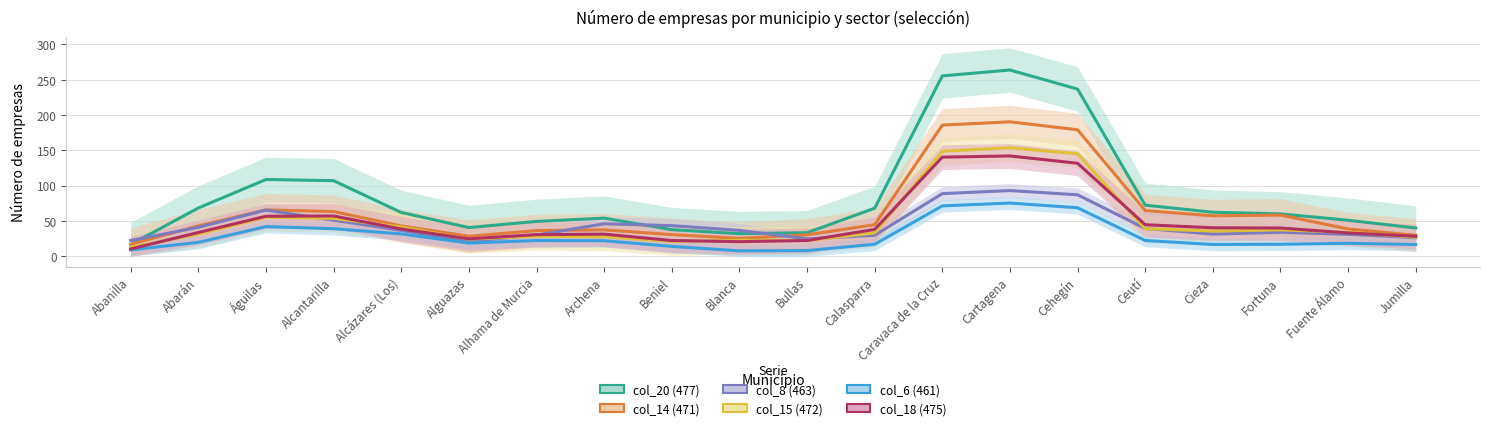

Rank the series by their maximum value, from lowest to highest.

col_6 (461), col_8 (463), col_18 (475), col_15 (472), col_14 (471), col_20 (477)